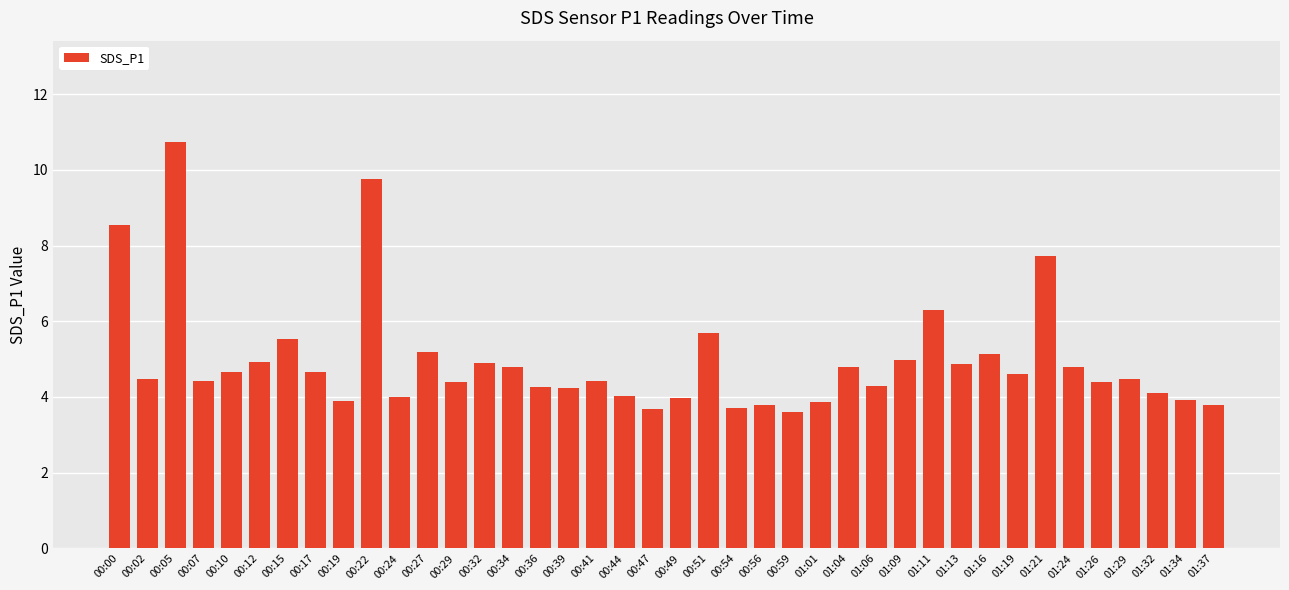

What is the label of the 4th bar from the right?

01:29